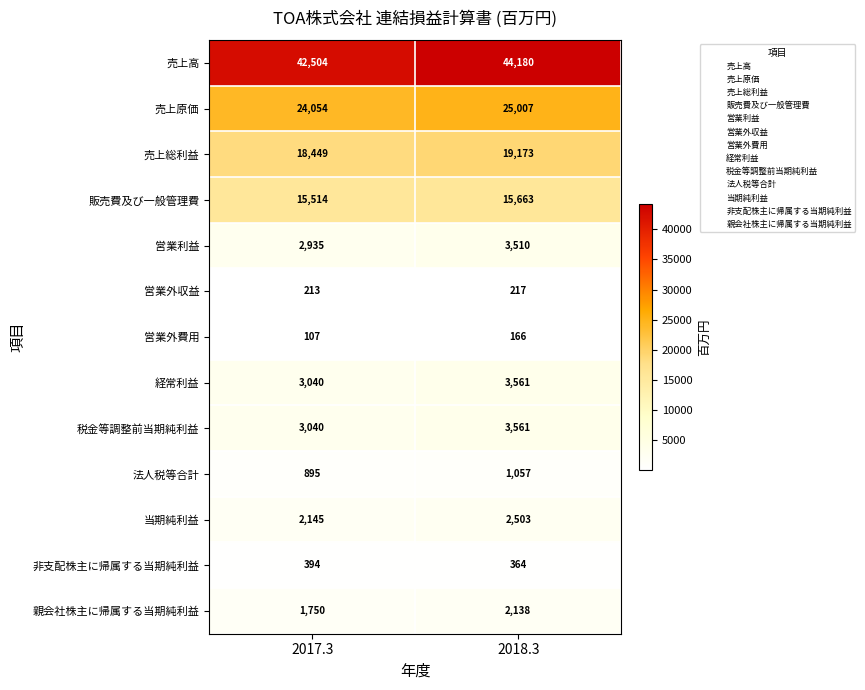

What is the lowest value of the 経常利益 series?

3040